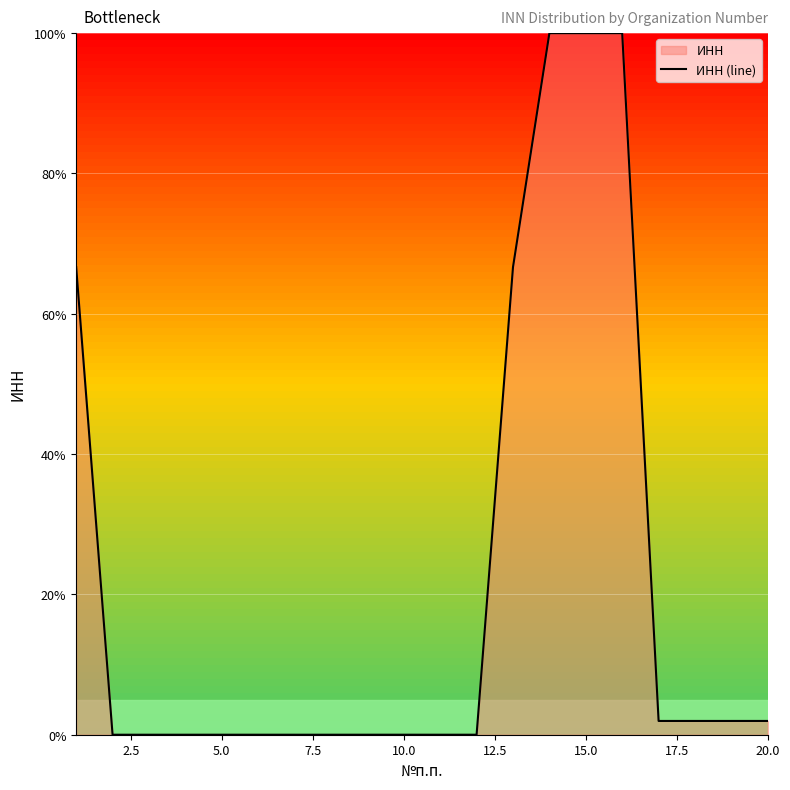

How many interior local peaks (higher than both neighbors) does the data have?

4